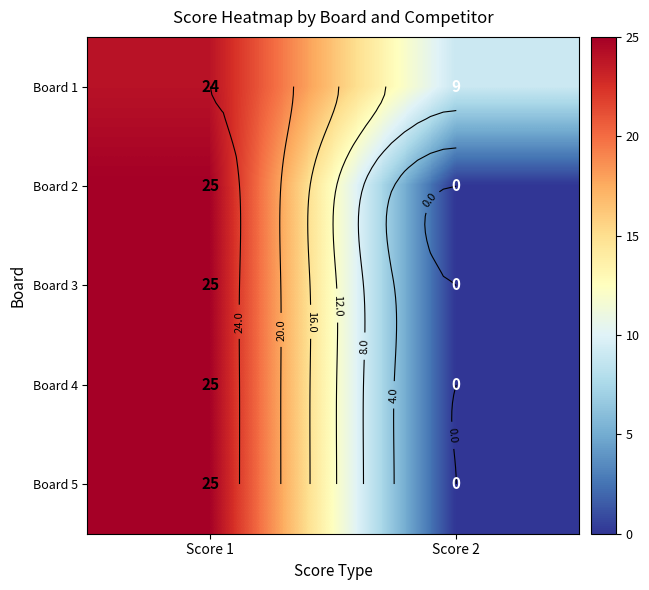

What is the difference between the highest and lowest values at Score 1?

1